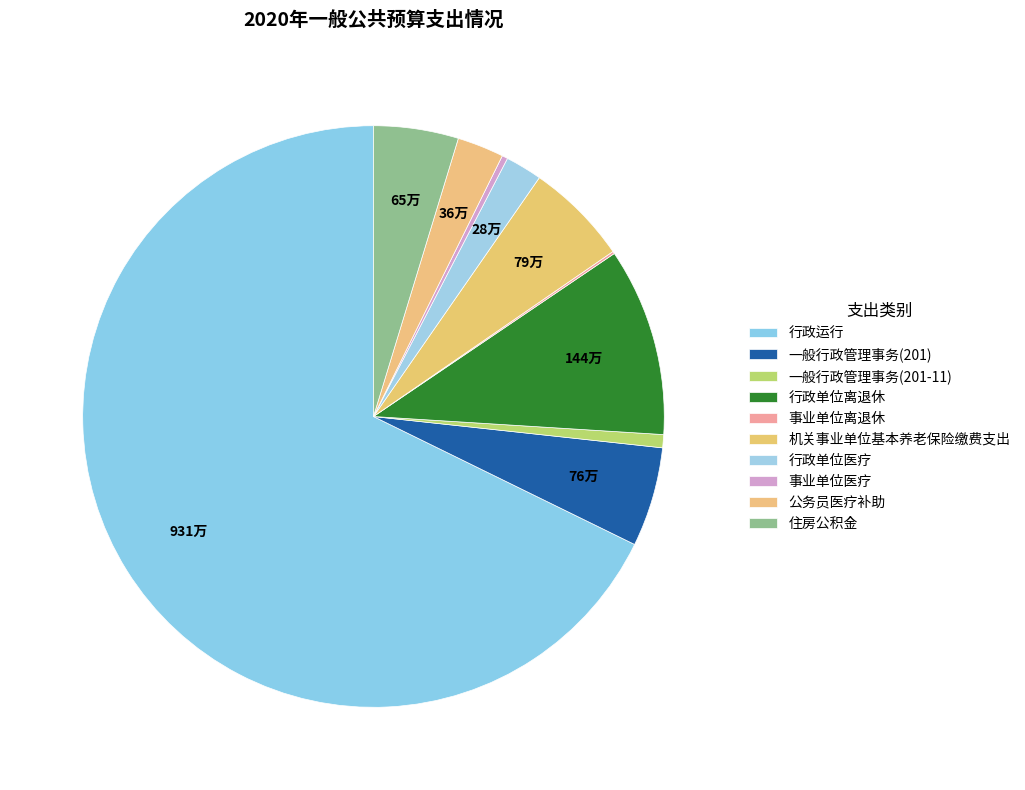

What is the change in value from 一般行政管理事务(201-11) to 住房公积金?

+547366.4